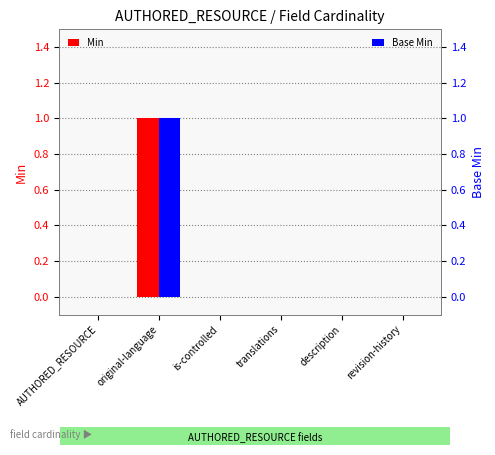

What is the sum of the Base Min values at revision-history and original-language?

1